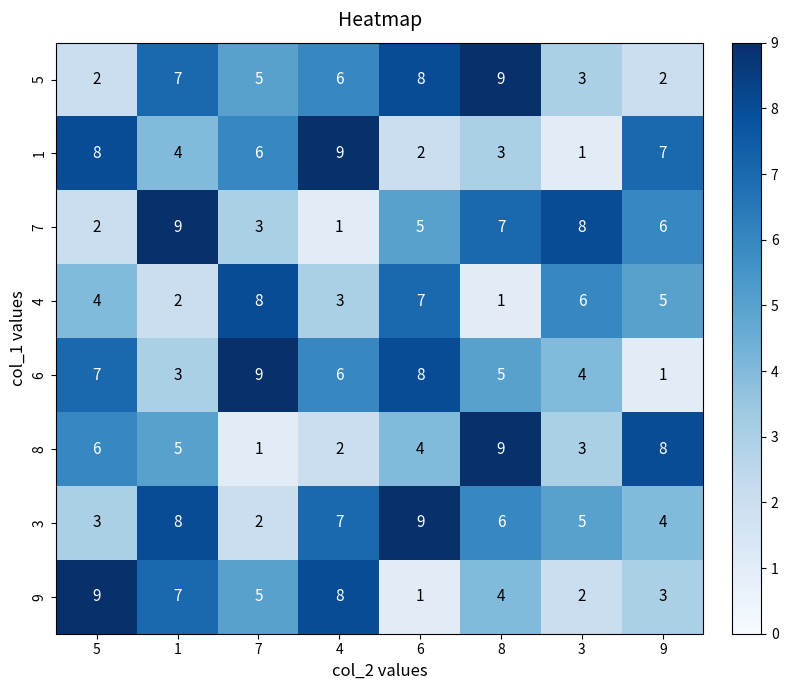

The value of 6 at 5 is 7. True or false?

True